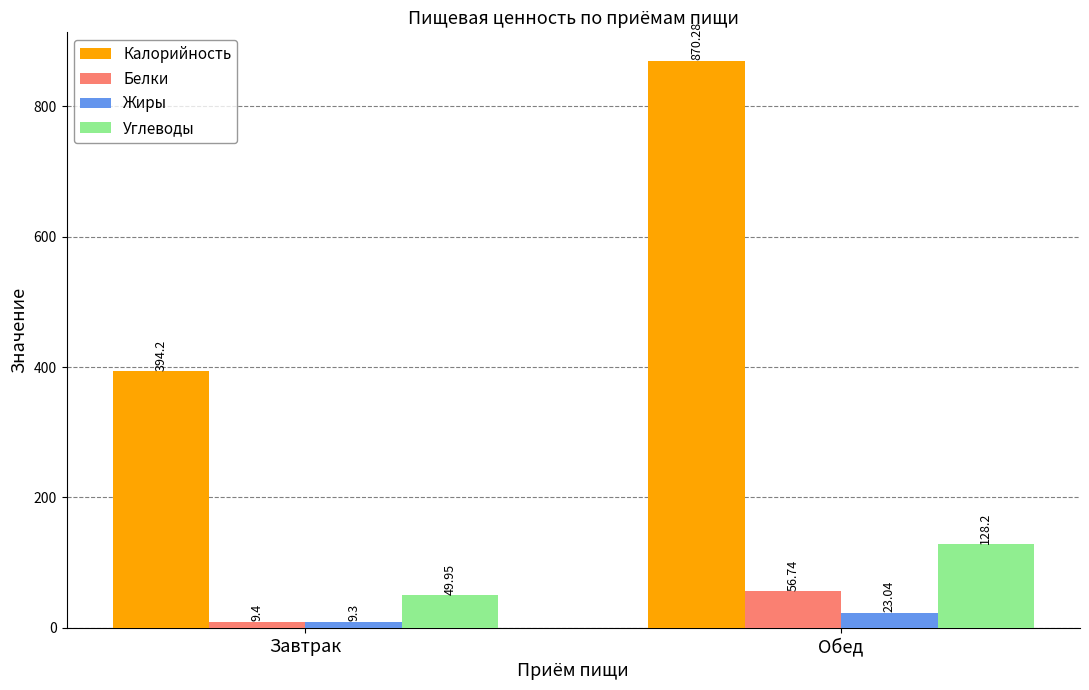

What is the label of the 1st bar from the right?

Обед